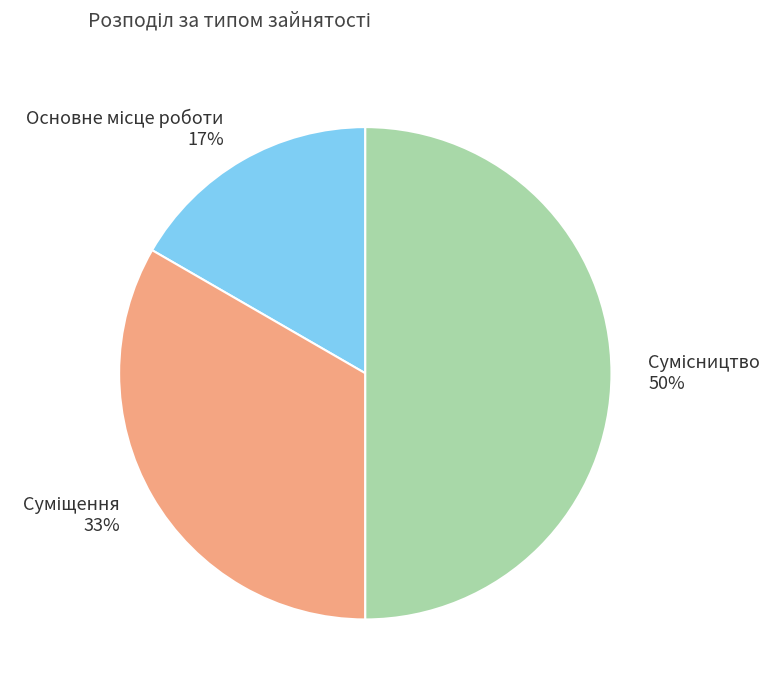

To the nearest percent, what is the difference between the largest and smallest slice percentages?

33%